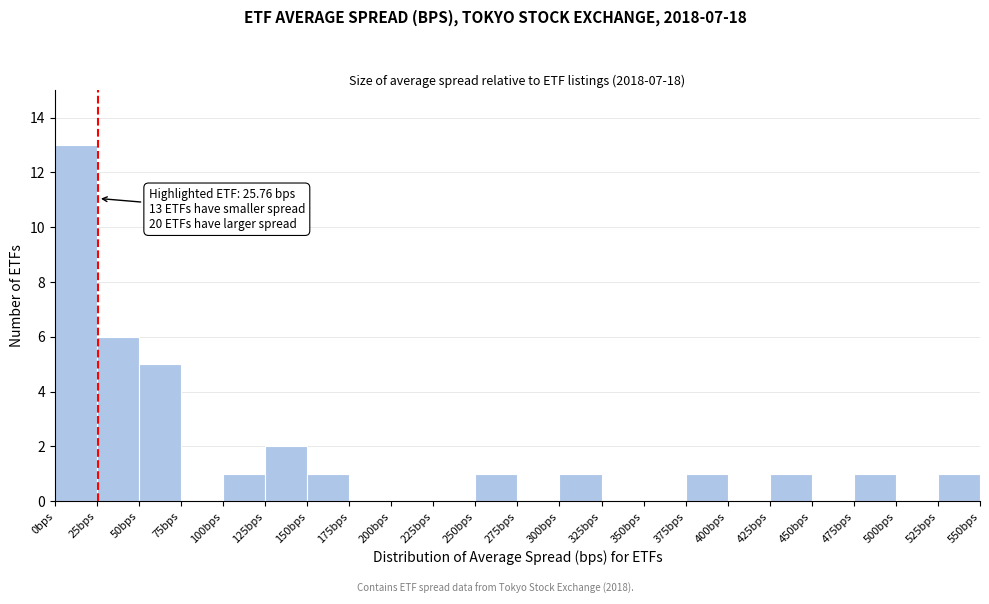

Which range on the x-axis has the tallest bar?

0 to 25